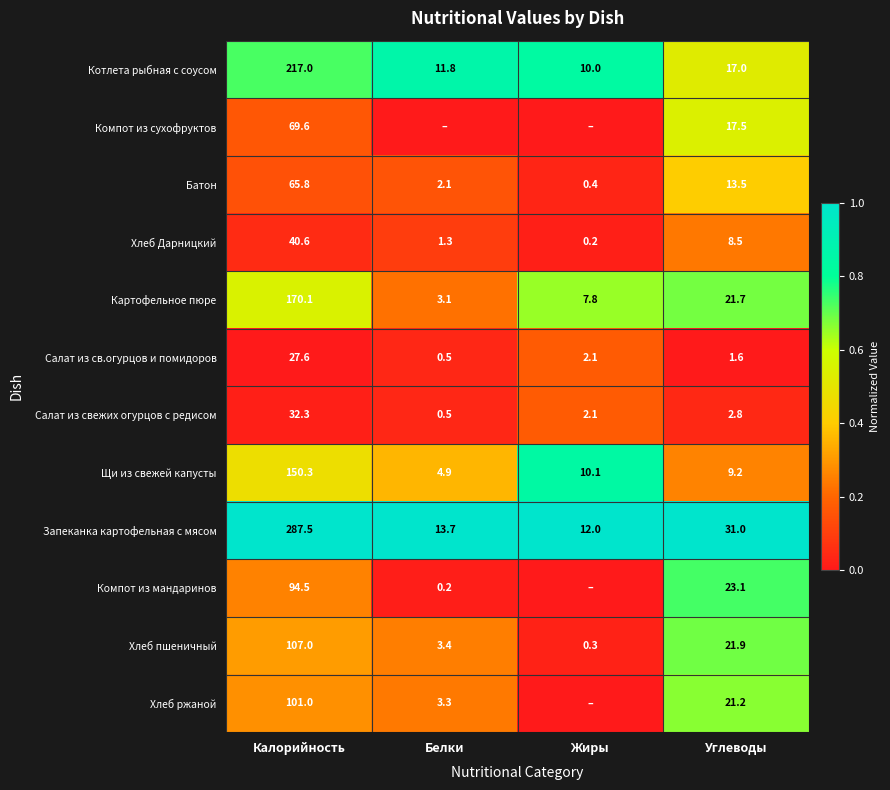

Which category has the lowest value in the Картофельное пюре series?

Белки